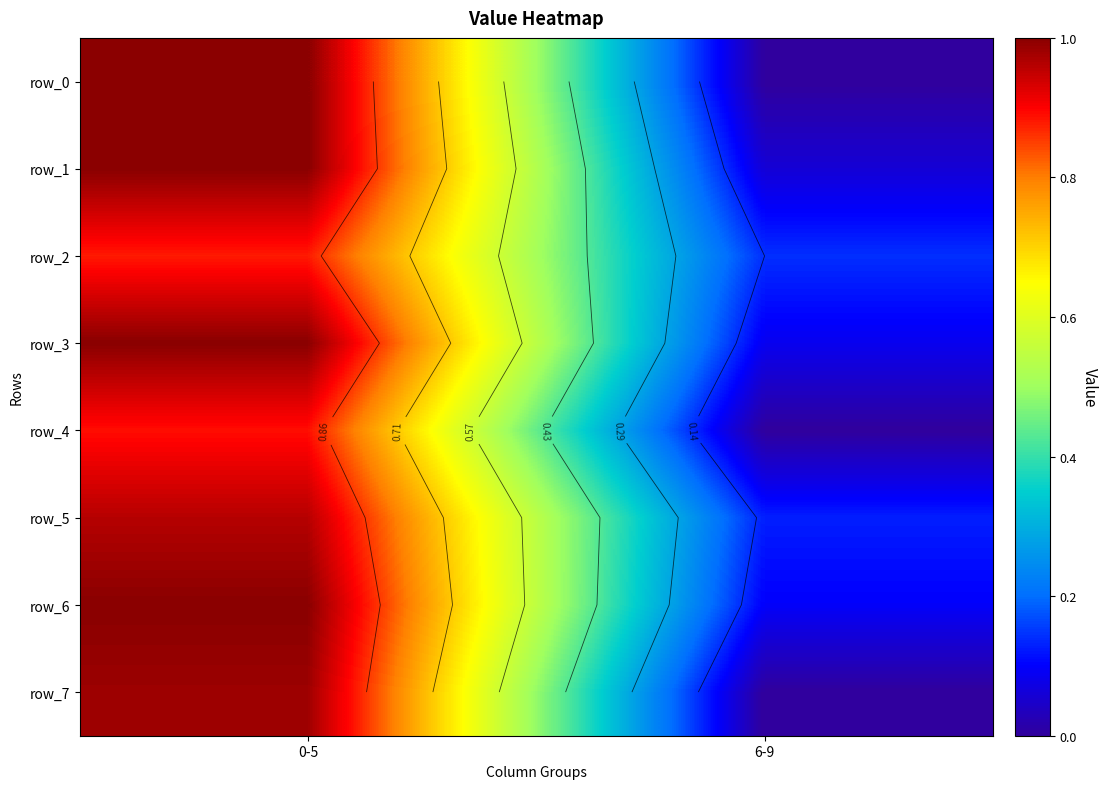

Which has a higher value, 0-5 or 6-9?

0-5